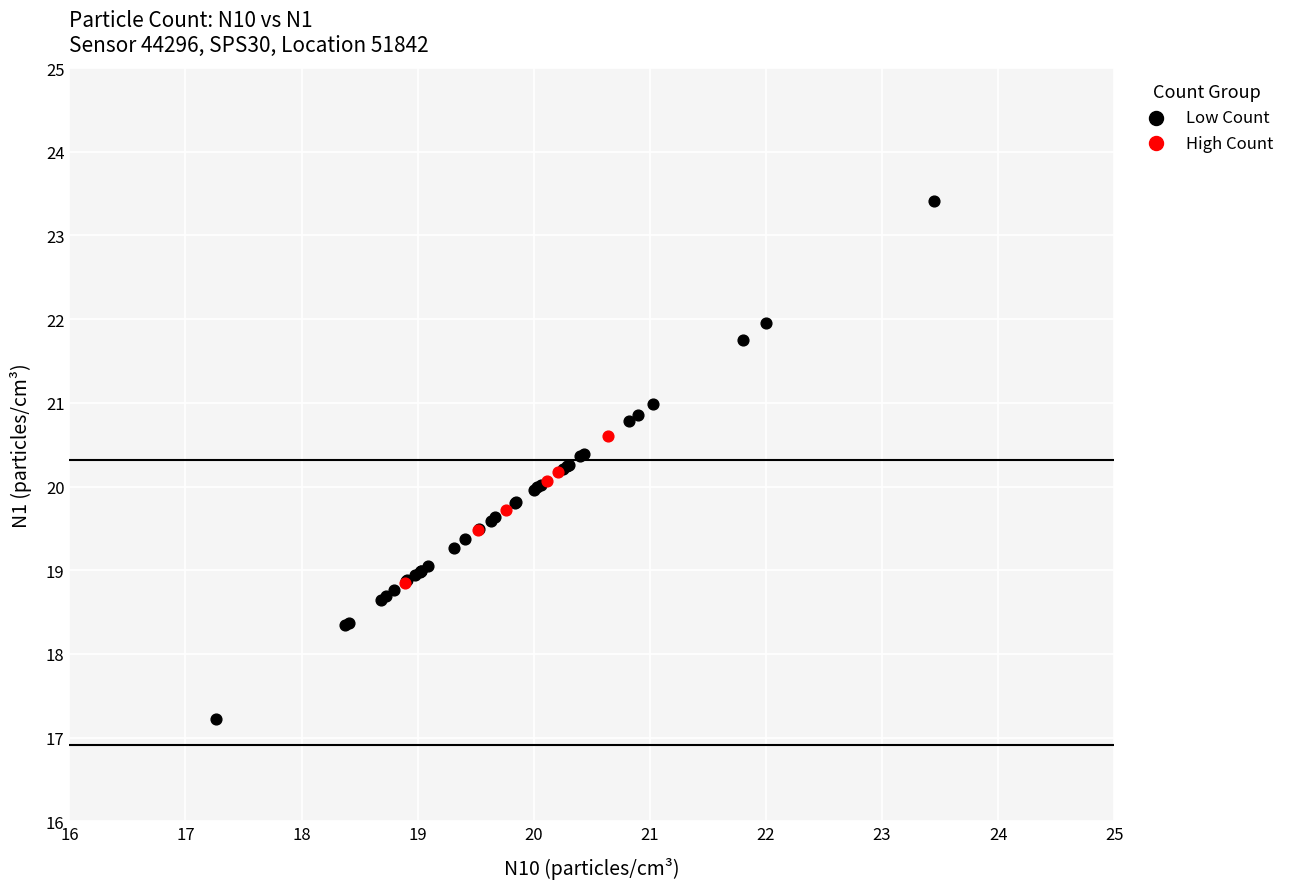

Which series reaches the minimum Y coordinate?

Low Count